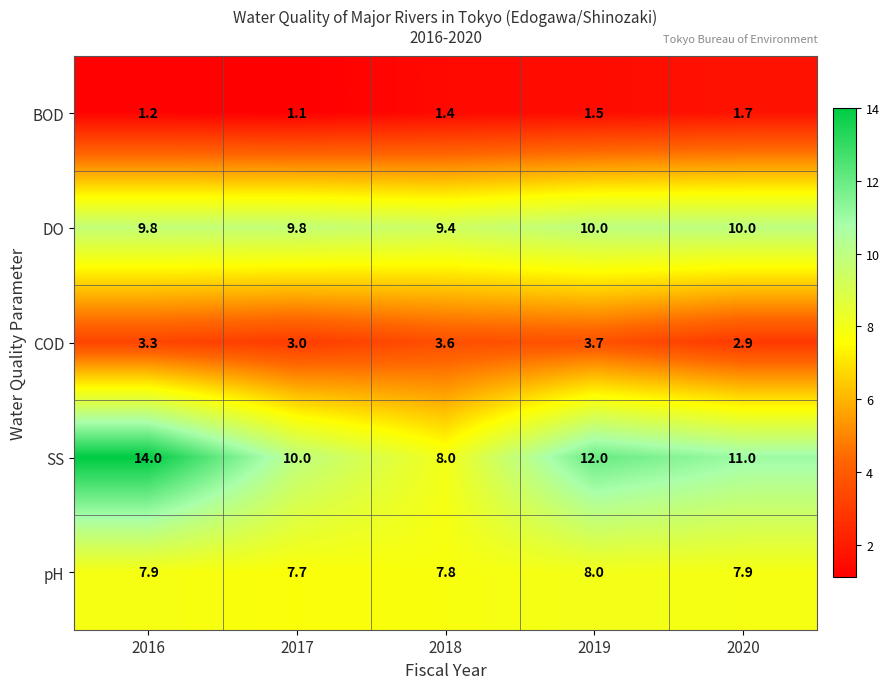

Which category has the highest value across all series?

2016